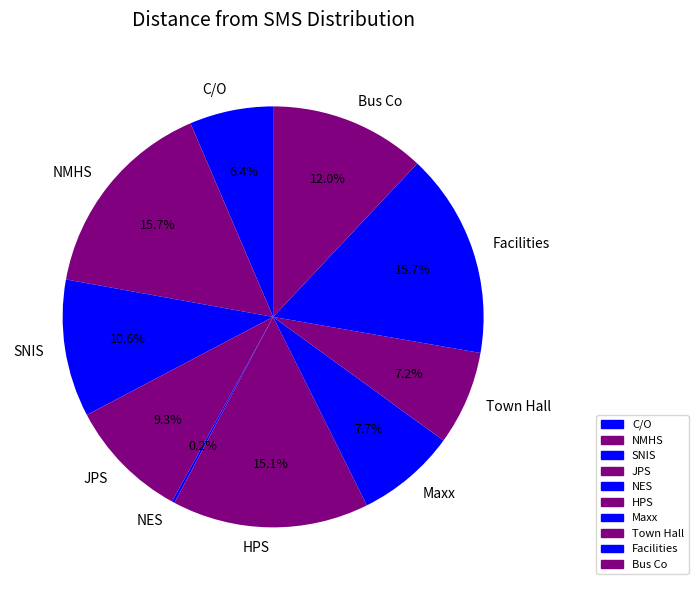

To the nearest percent, what portion does NMHS represent?

16%